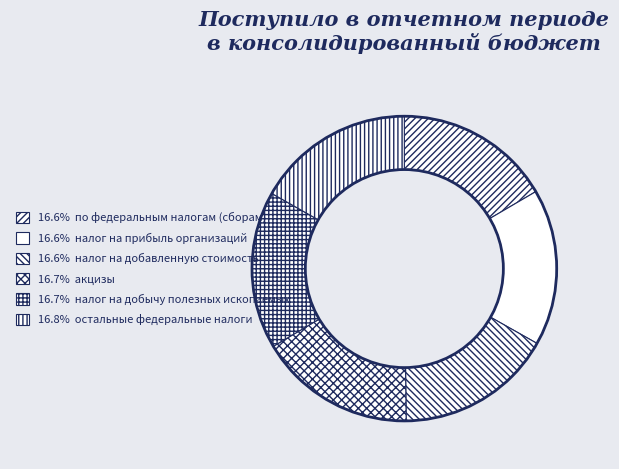

Which slice is the largest?

остальные федеральные налоги